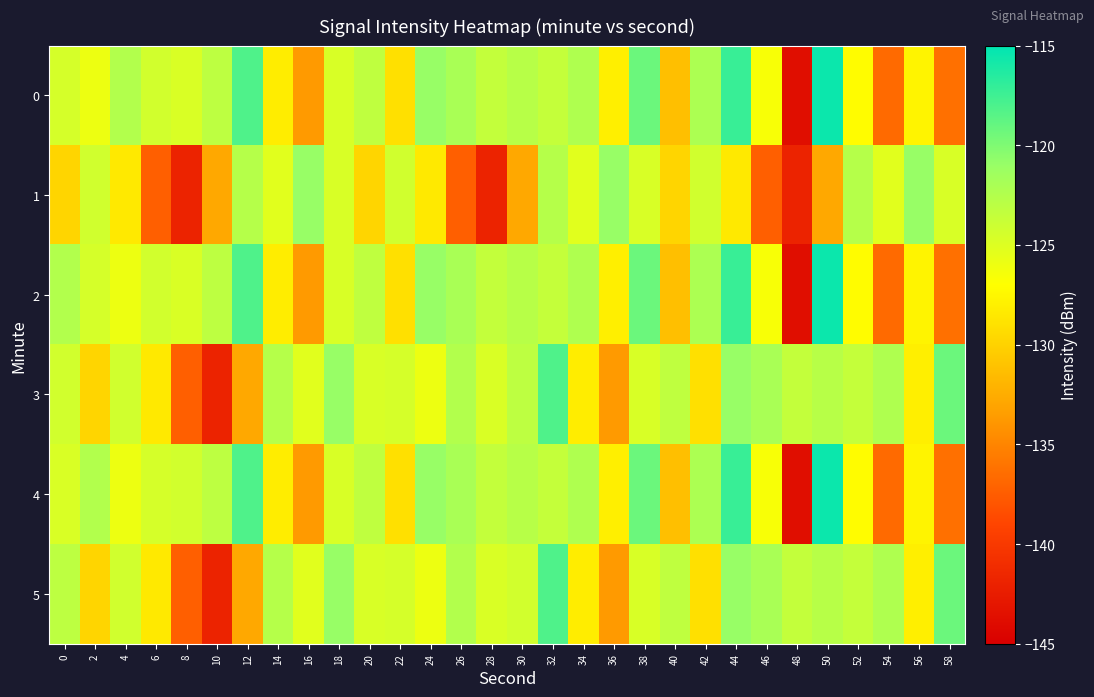

At how many categories does at least one series exceed -140?

30